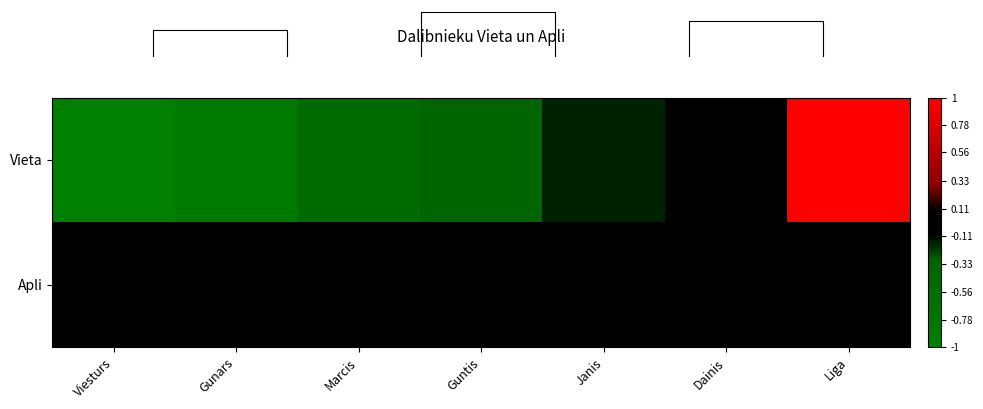

List the series in order of their peak value, highest first.

Vieta, Apli